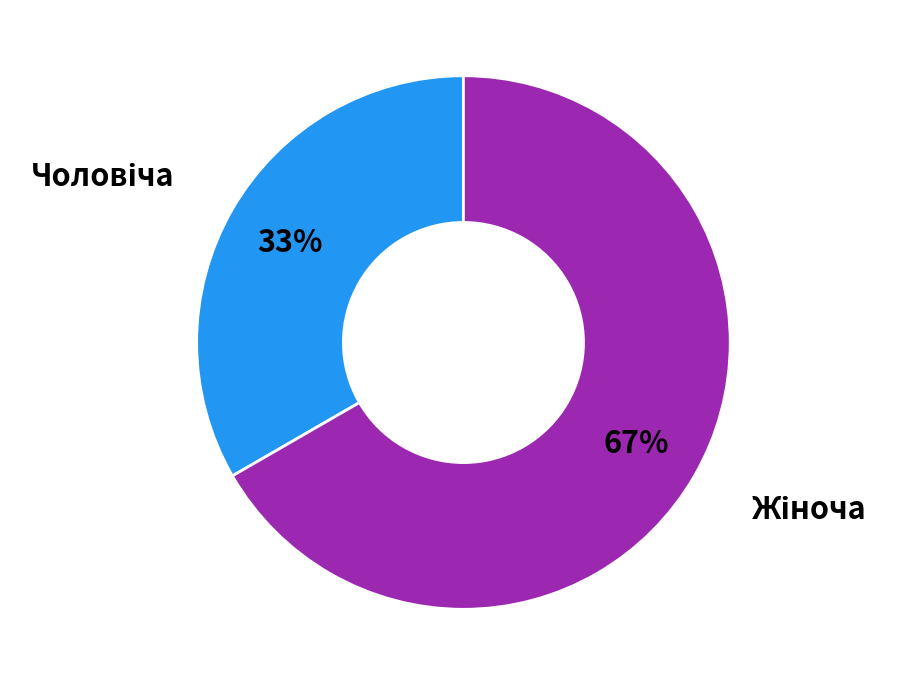

Does any single category account for the majority?

Yes